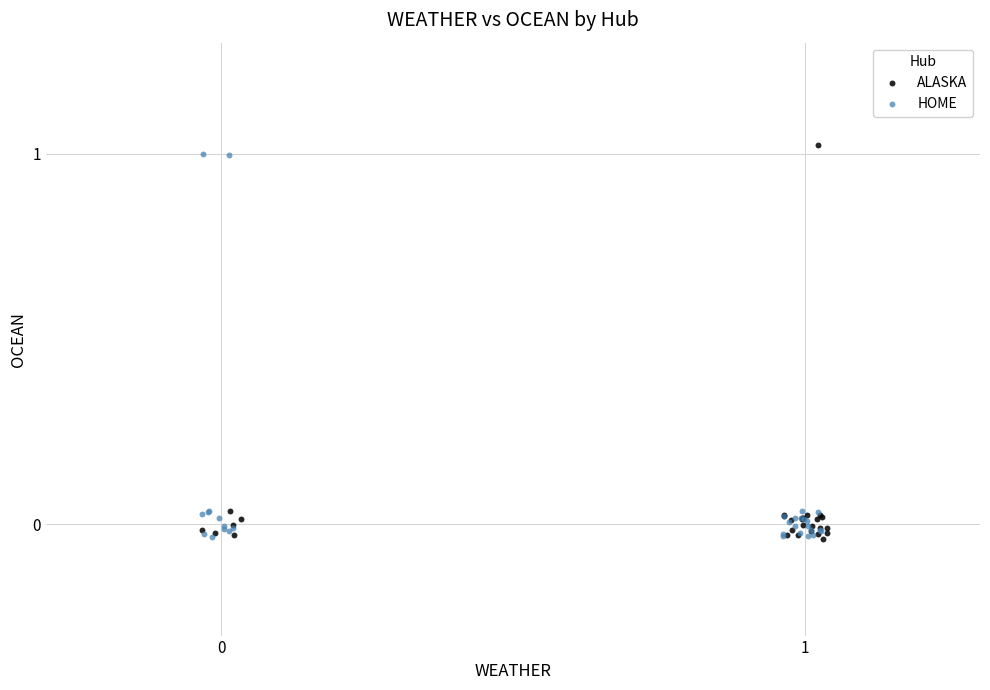

What are all the series names shown in the legend?

ALASKA, HOME